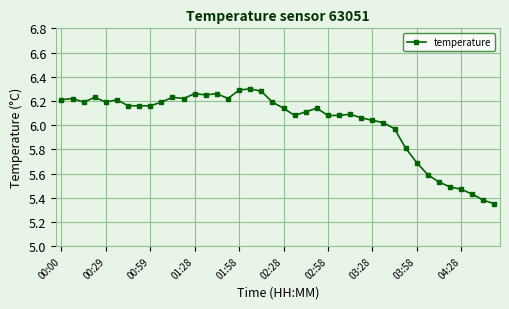

Does the chart display data point markers on the line(s)?

Yes